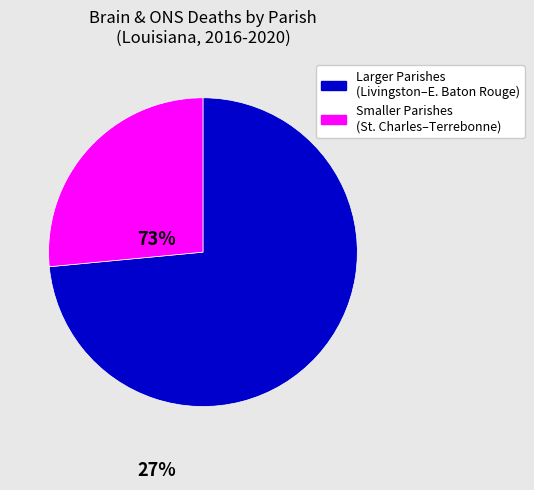

Is there a majority slice in this chart?

Yes